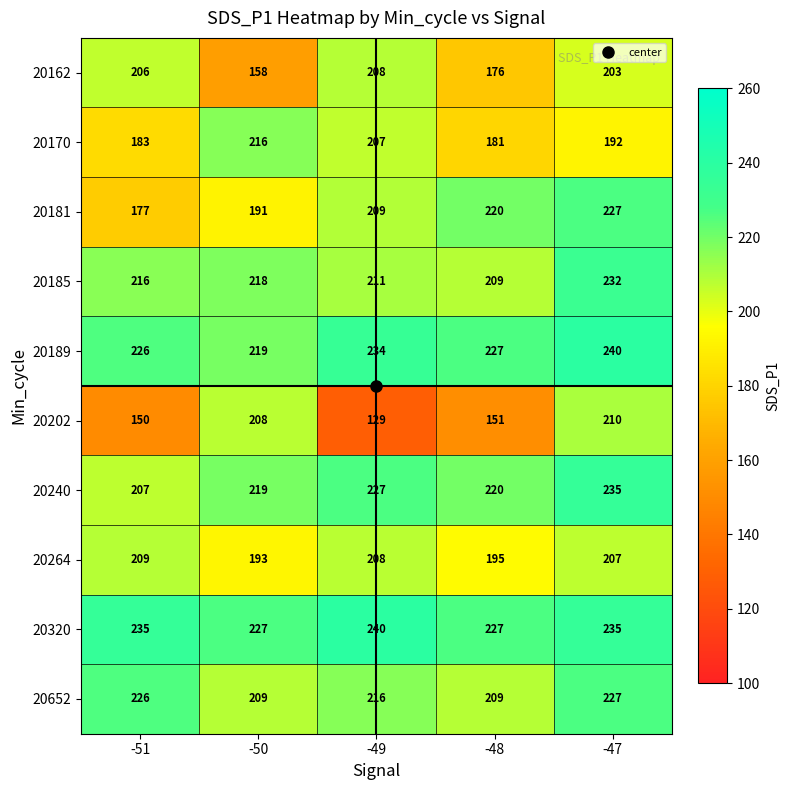

Where does the 20189 series first go above 227?

-49